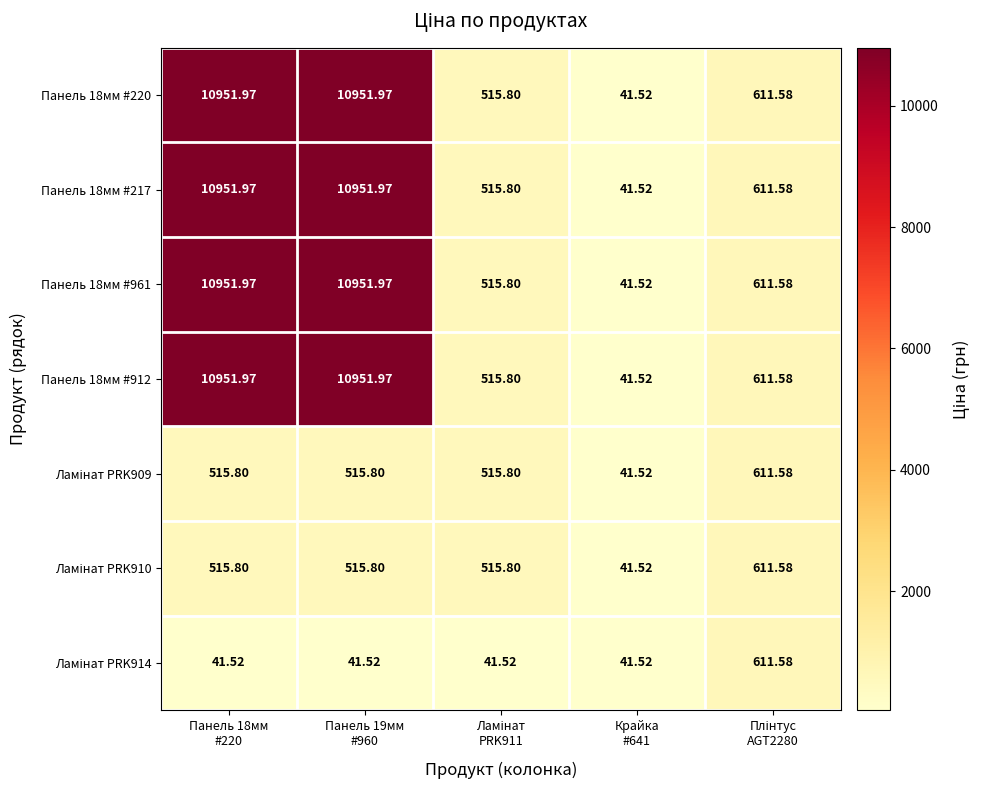

How many distinct data groups are displayed?

7